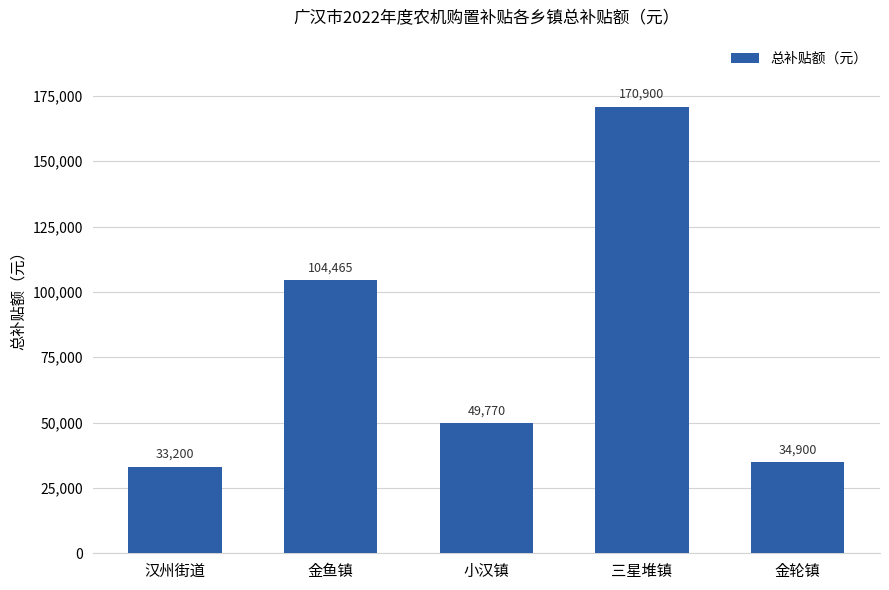

Reading left to right, what are all the values shown in this chart?

汉州街道=33200	金鱼镇=104465	小汉镇=49770	三星堆镇=170900	金轮镇=34900